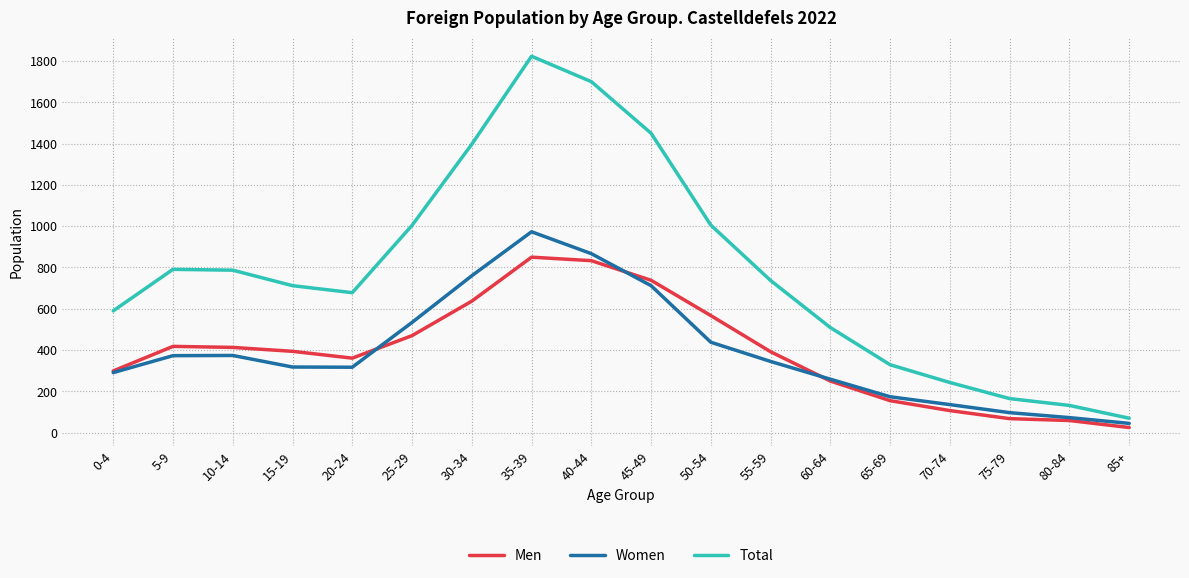

The Men series shows 1064 at 30-34. True or false?

False